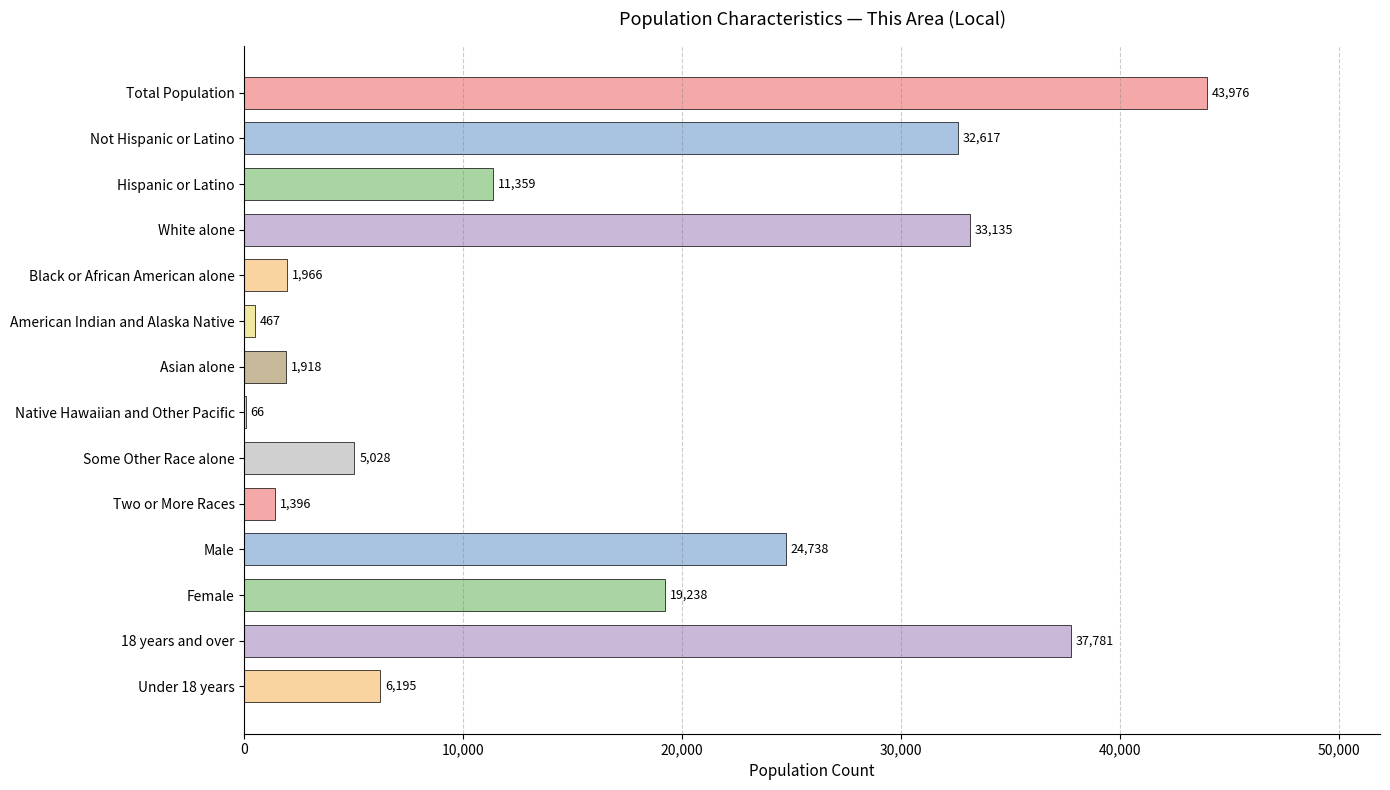

Are the bars grouped side by side (vs. stacked)?

No